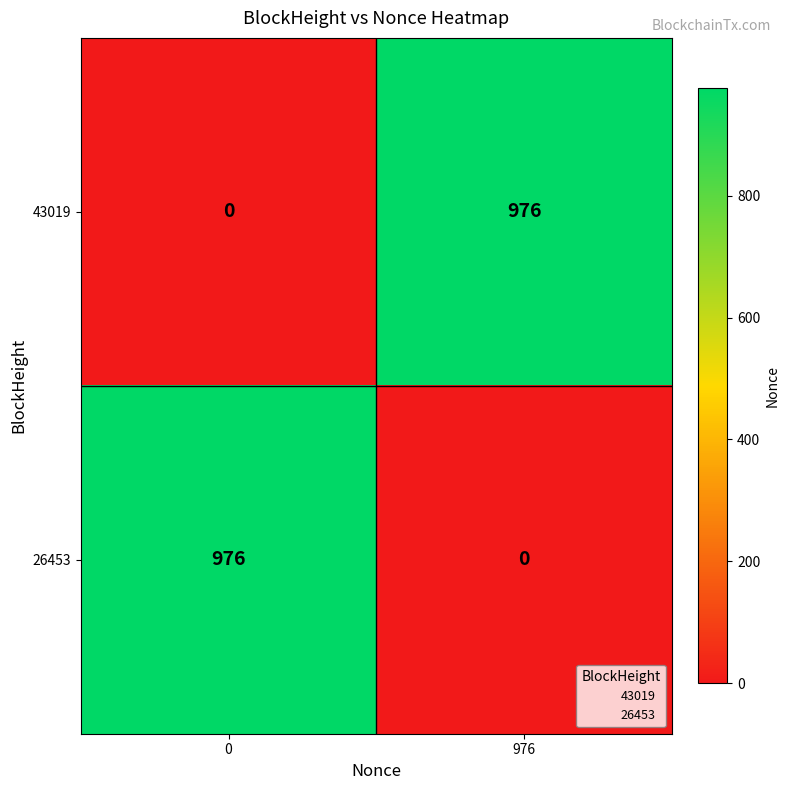

What is the difference between the highest and lowest values at 0?

976